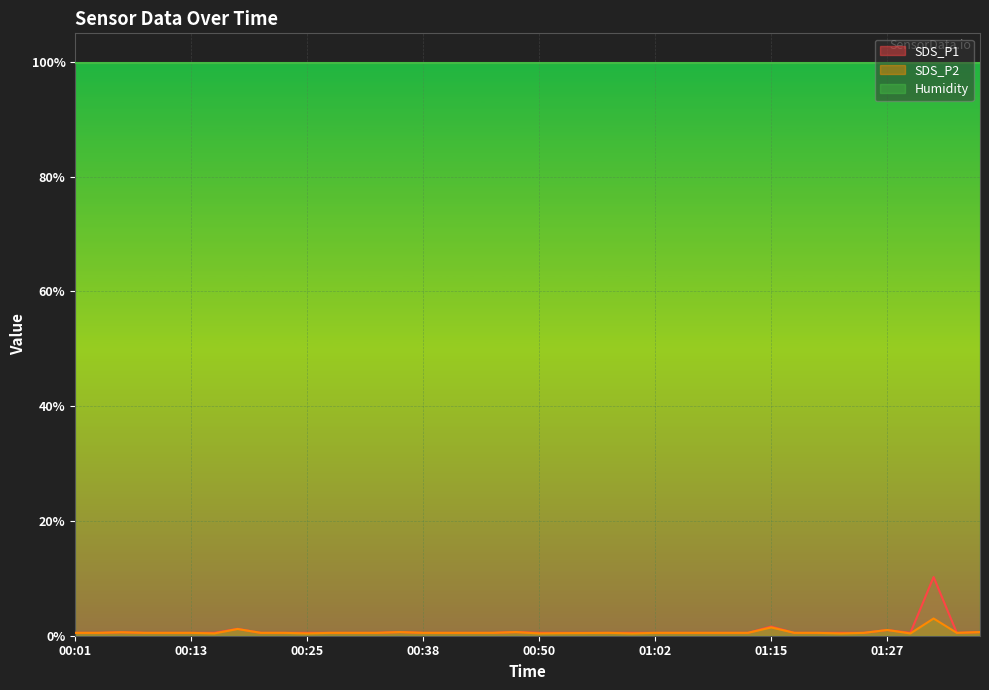

What is the difference between the SDS_P1 values at 01:15 and 01:29?

1.1